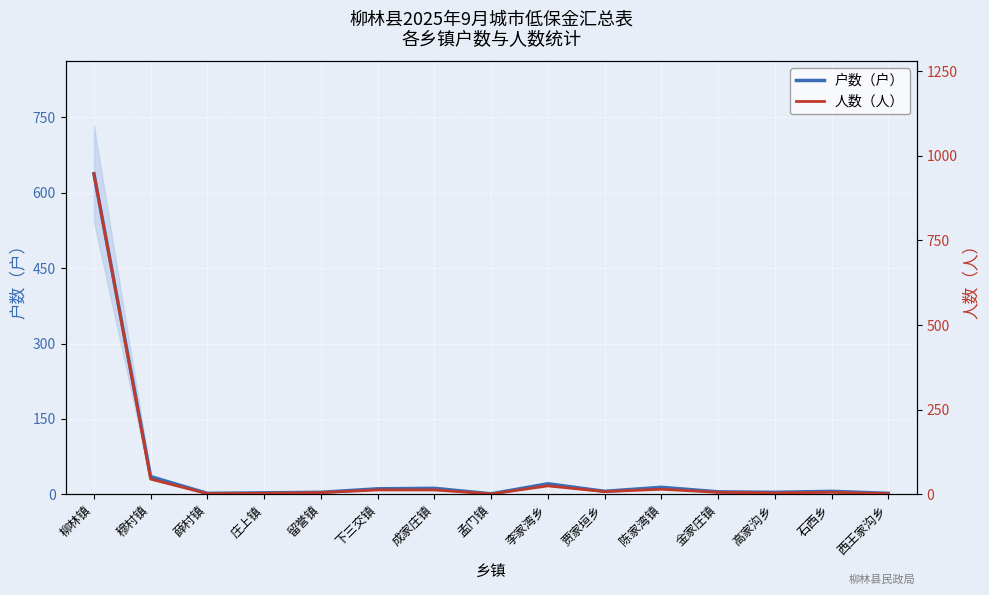

Is the value of 户数（户） at 金家庄镇 greater than the value of 人数（人） at 庄上镇?

Yes